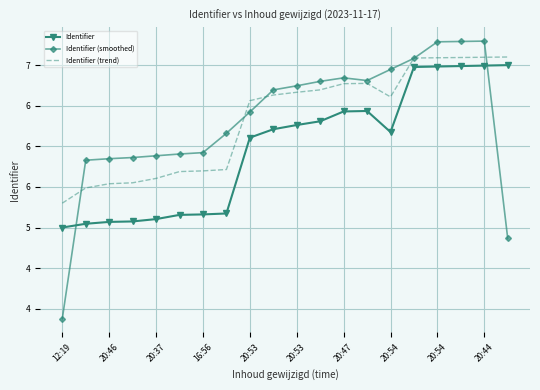

What are all the series names shown in the legend?

Identifier, Identifier (smoothed), Identifier (trend)